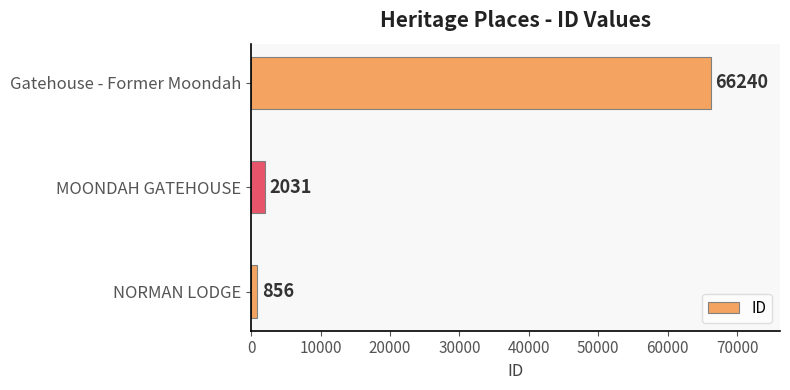

Between NORMAN LODGE and MOONDAH GATEHOUSE, which is larger?

MOONDAH GATEHOUSE